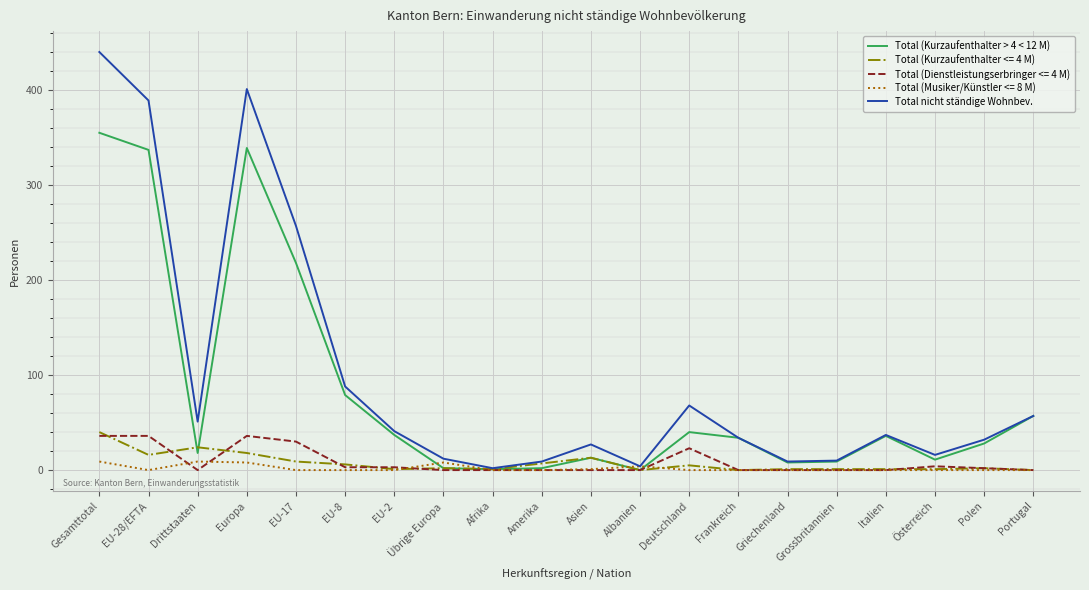

Which series has the largest total across all categories?

Total nicht ständige Wohnbev.